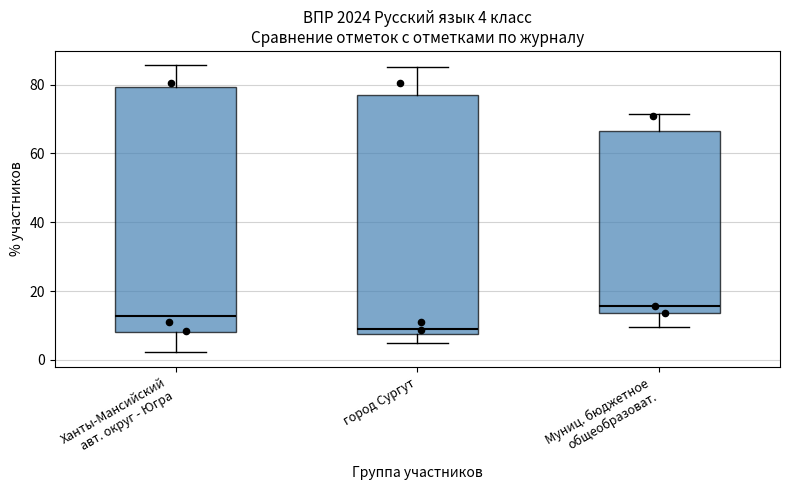

Which box's median line is the lowest?

город Сургут